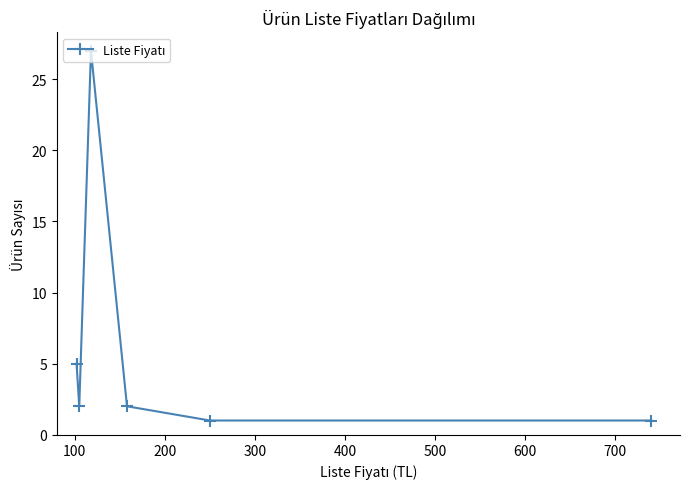

What is the average value?

6